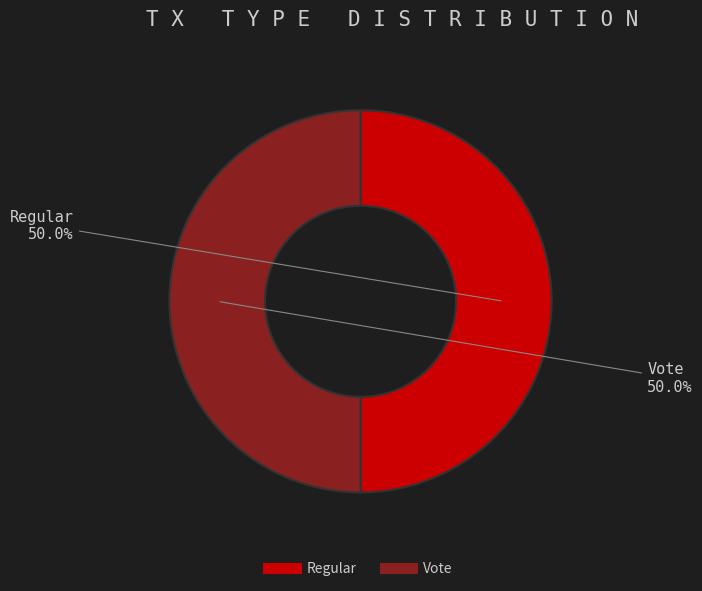

What is the ratio of the value at Regular to the value at Vote?

1.0